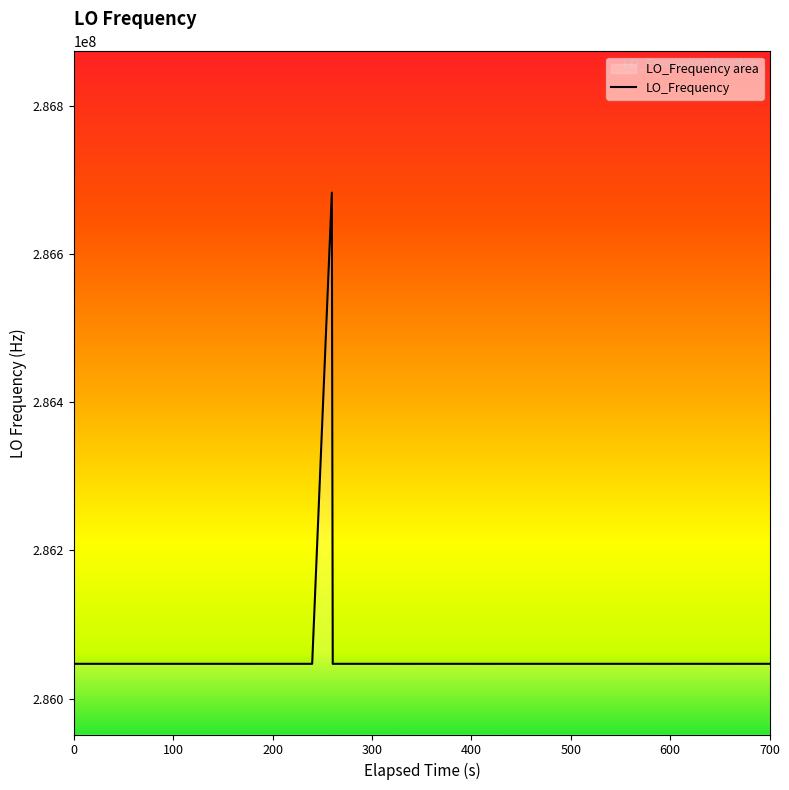

Does the chart have visible grid lines?

No